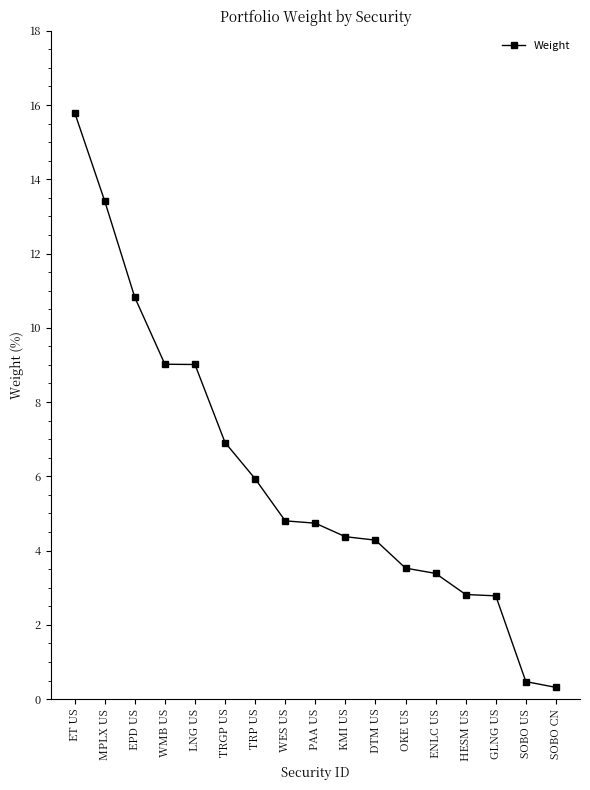

What is the label of the 14th point from the left?

HESM US